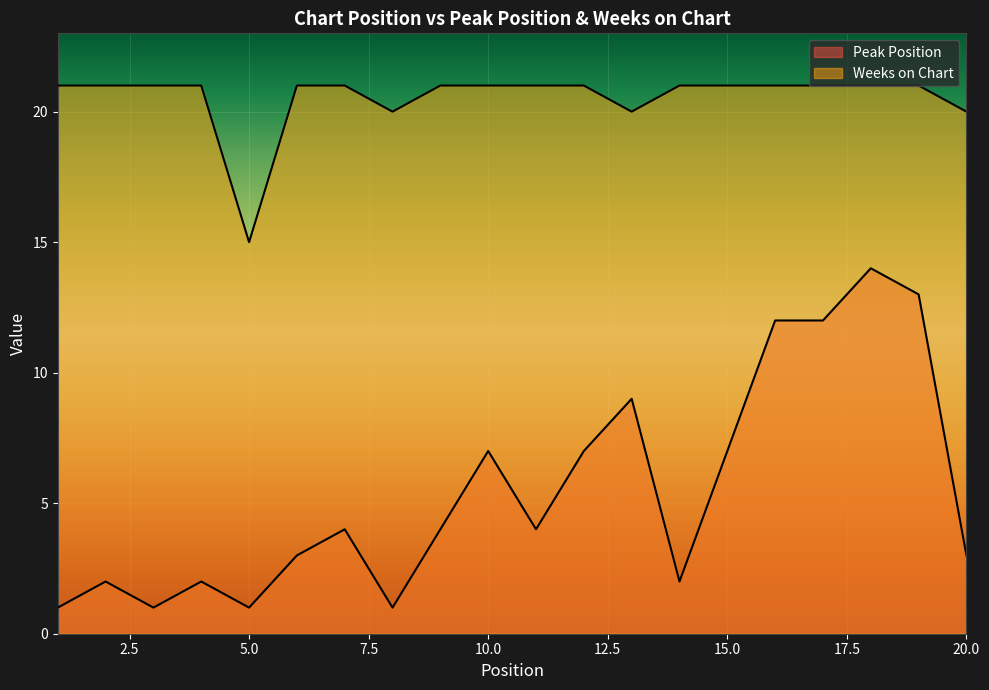

Reading left to right, transcribe all the data shown in this chart.

Peak Position: 1=1	2=2	3=1	4=2	5=1	6=3	7=4	8=1	9=4	10=7	11=4	12=7	13=9	14=2	15=7	16=12	17=12	18=14	19=13	20=3
Weeks on Chart: 1=21	2=21	3=21	4=21	5=15	6=21	7=21	8=20	9=21	10=21	11=21	12=21	13=20	14=21	15=21	16=21	17=21	18=21	19=21	20=20